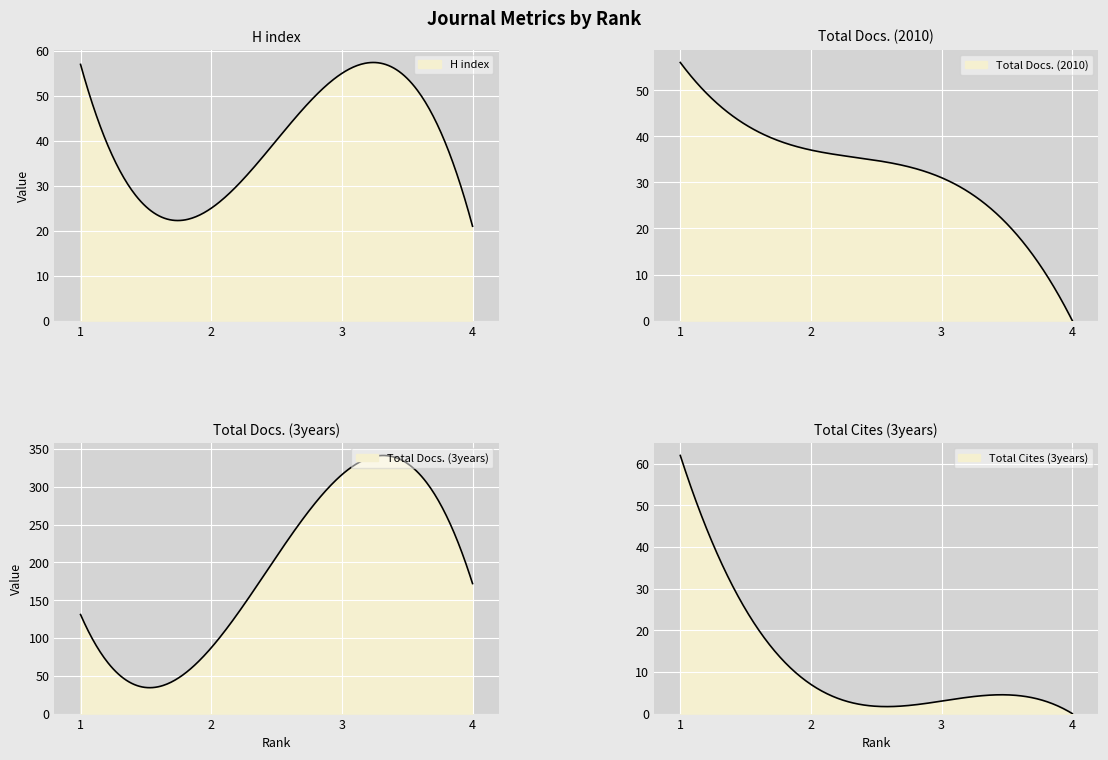

How many data points does each series have?

4